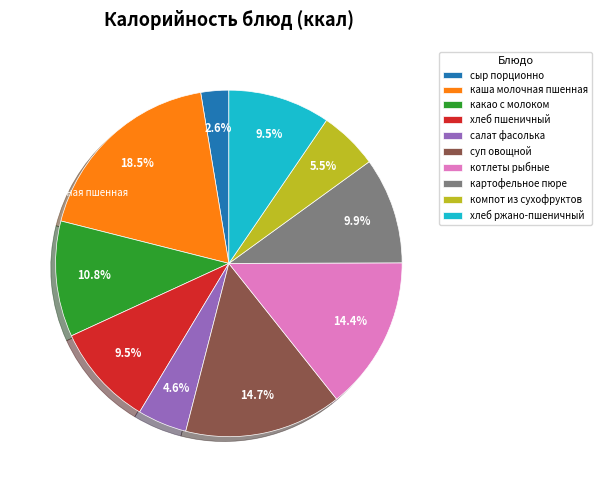

Which slice is the largest?

каша молочная пшенная